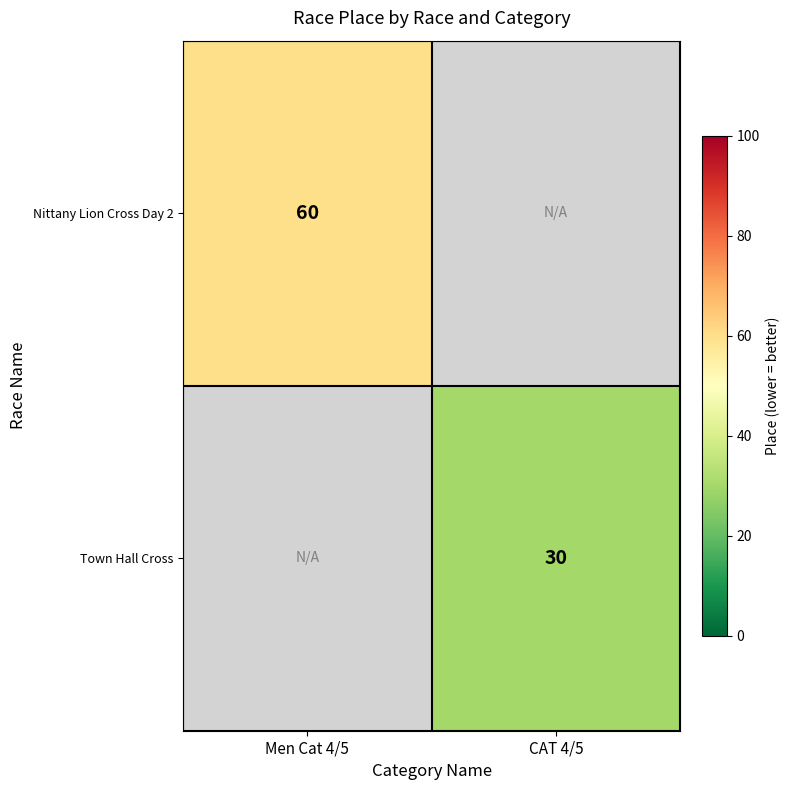

At which category does the chart reach its minimum across all series?

CAT 4/5